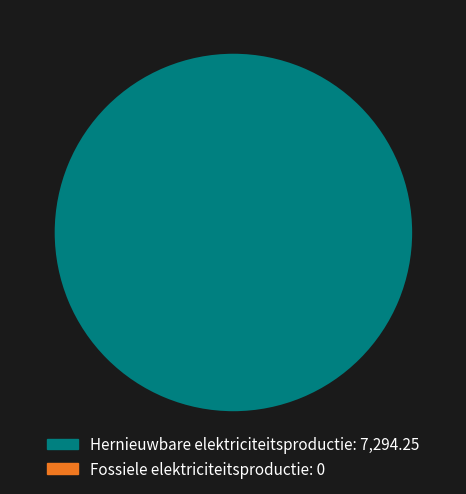

Does any single category account for the majority?

Yes